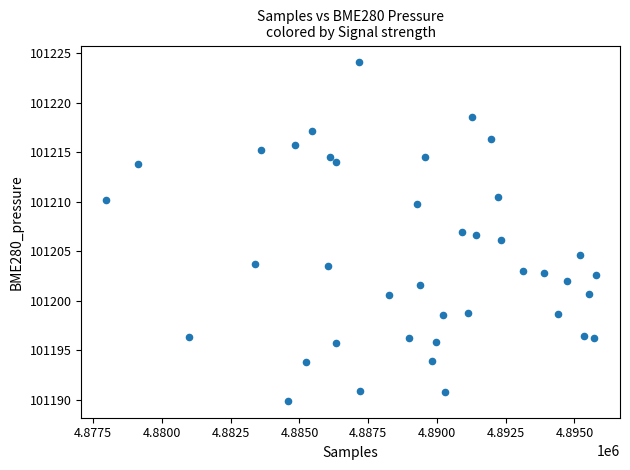

What is the range of X values (max minus min)?

17808.0